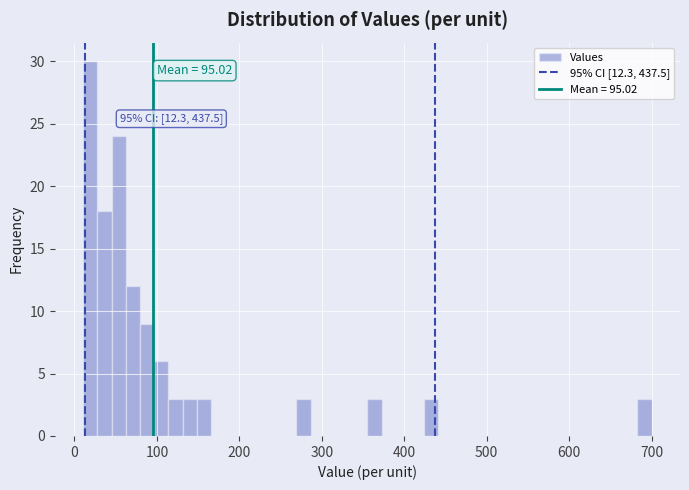

Around what value on the x-axis is the tallest bar? Give the approximate position of its centre, as read against the axis.

20